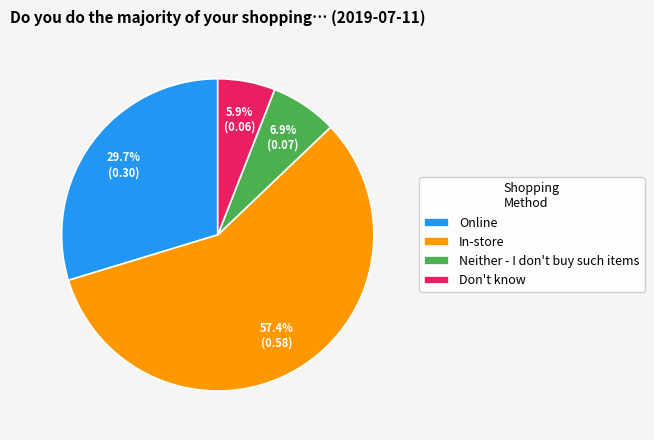

To the nearest percent, what percentage of the pie is Neither - I don't buy such items?

7%